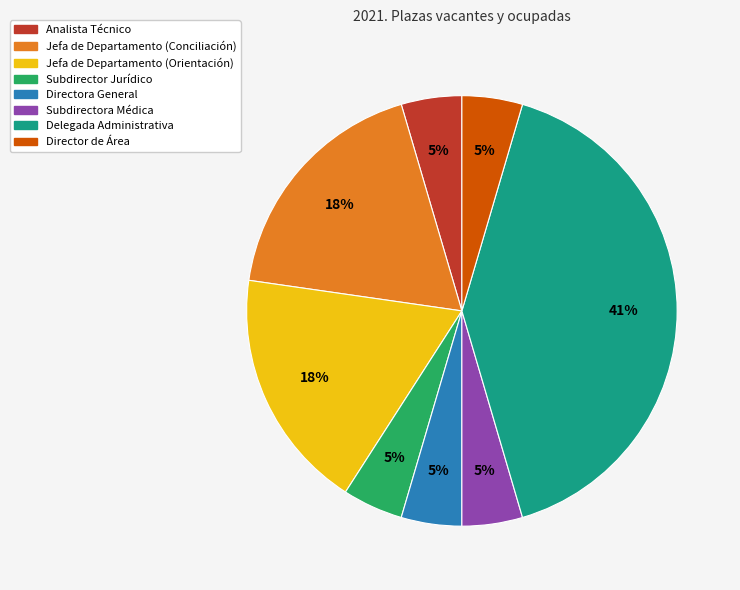

To the nearest percent, what is the average slice percentage?

12%